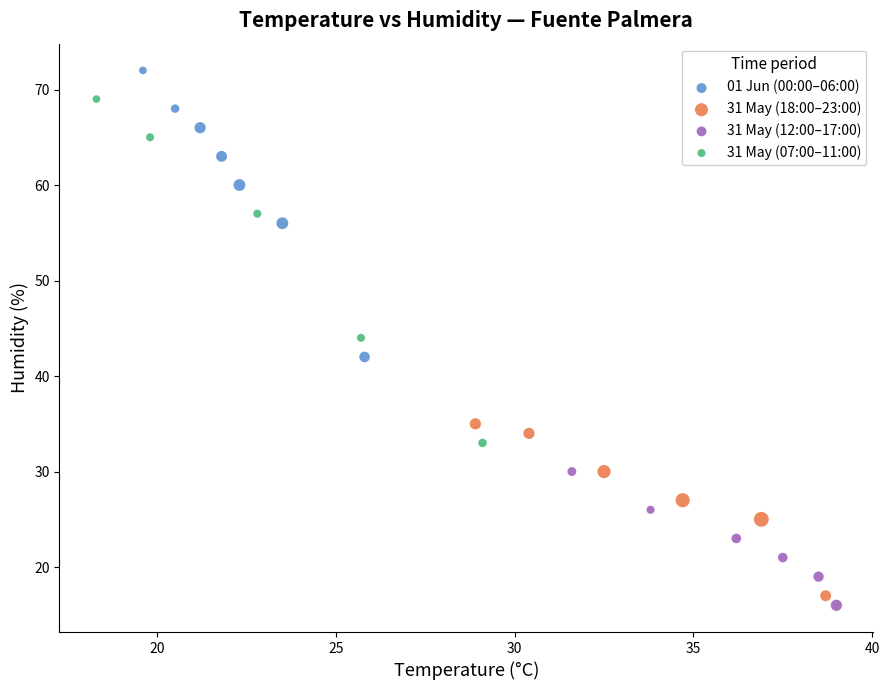

Which series reaches the maximum Y coordinate?

01 Jun (00:00–06:00)